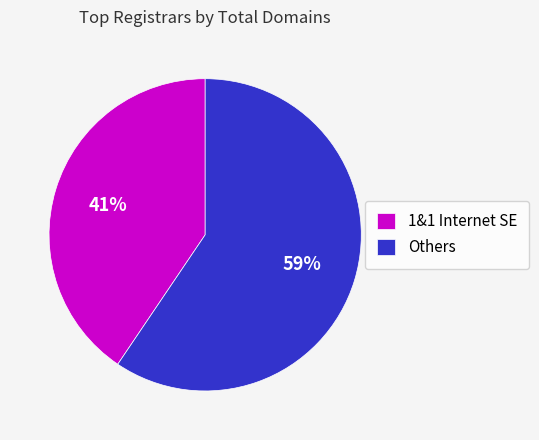

Which slice is the smallest?

1&1 Internet SE